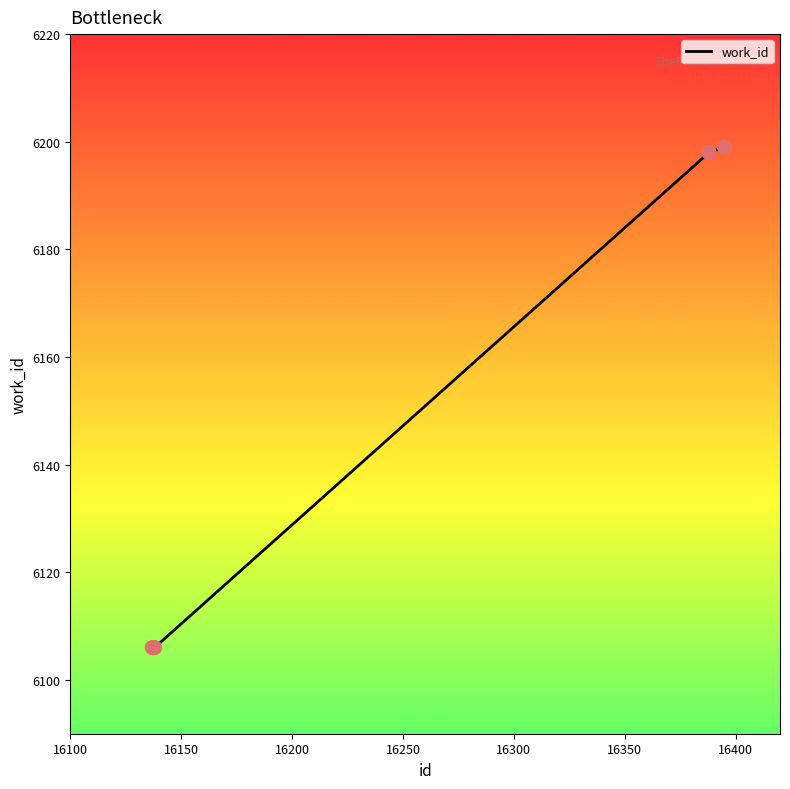

True or false: there are more than 1 points higher than both neighbors.

False